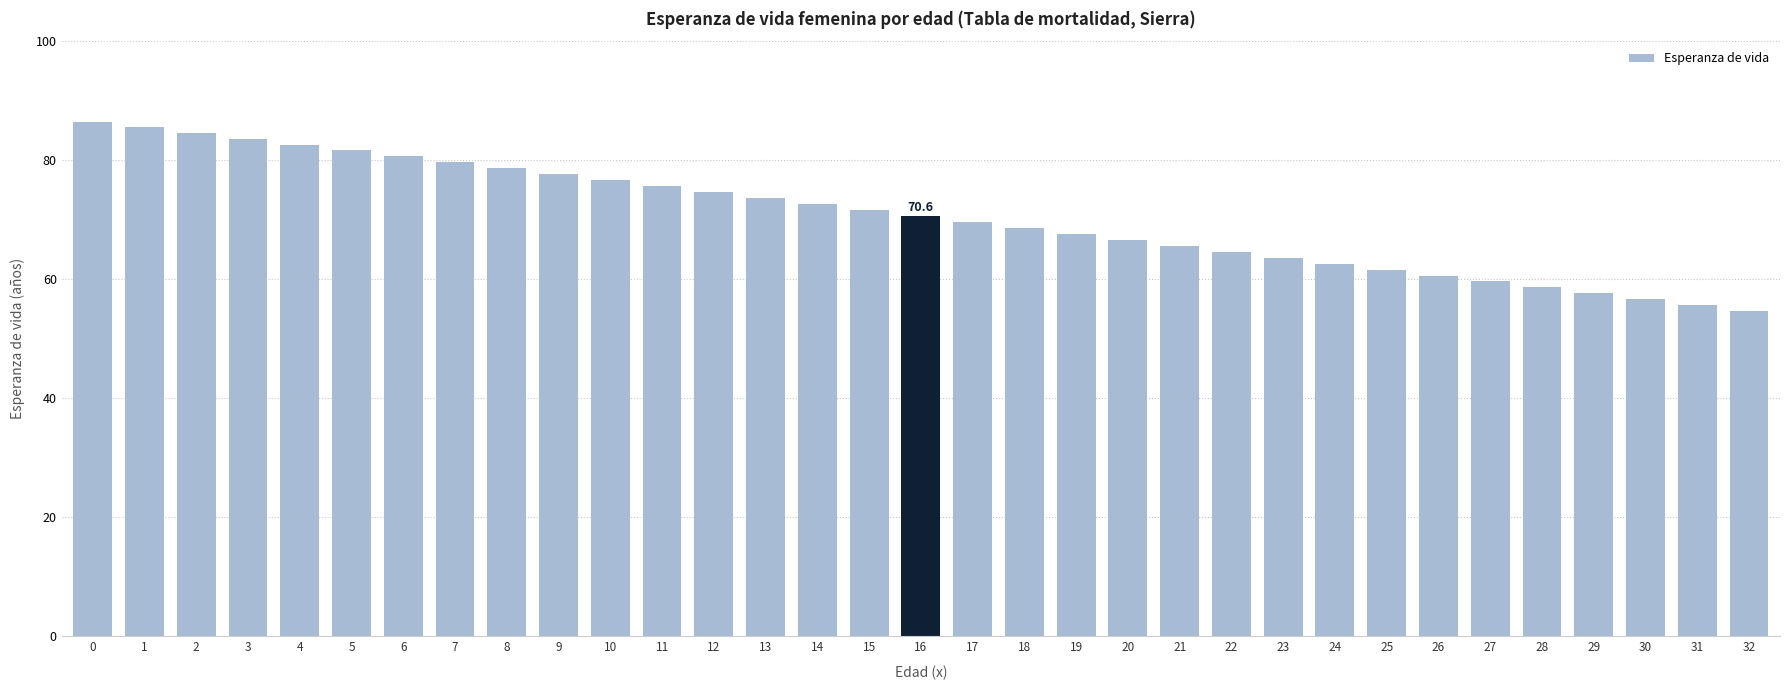

Rank the categories by value from lowest to highest.

32, 31, 30, 29, 28, 27, 26, 25, 24, 23, 22, 21, 20, 19, 18, 17, 16, 15, 14, 13, 12, 11, 10, 9, 8, 7, 6, 5, 4, 3, 2, 1, 0